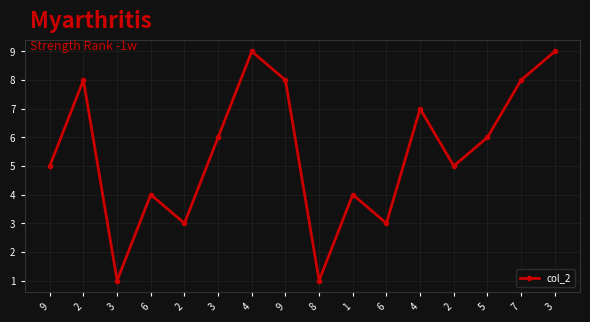

Approximately how many times larger is the value at 6 compared to 8?

4.0